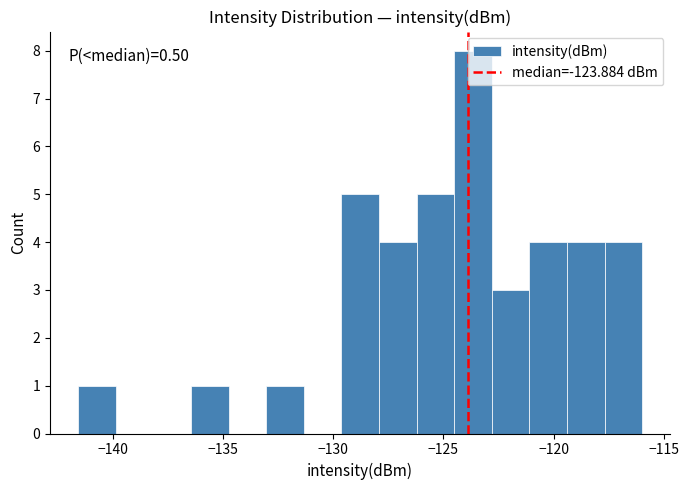

Around what value on the x-axis is the tallest bar? Give the approximate position of its centre, as read against the axis.

-123.5